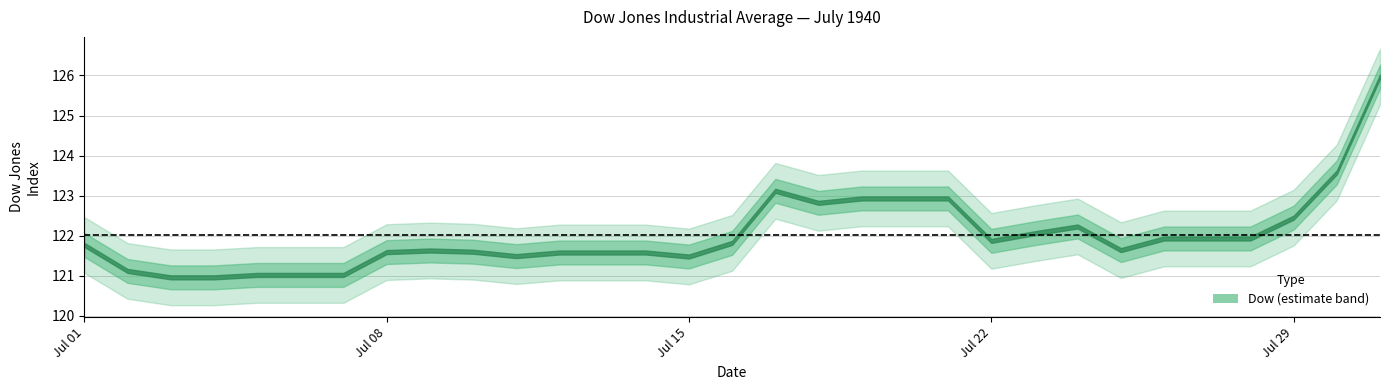

At which label does the data first exceed 121?

1940-07-01